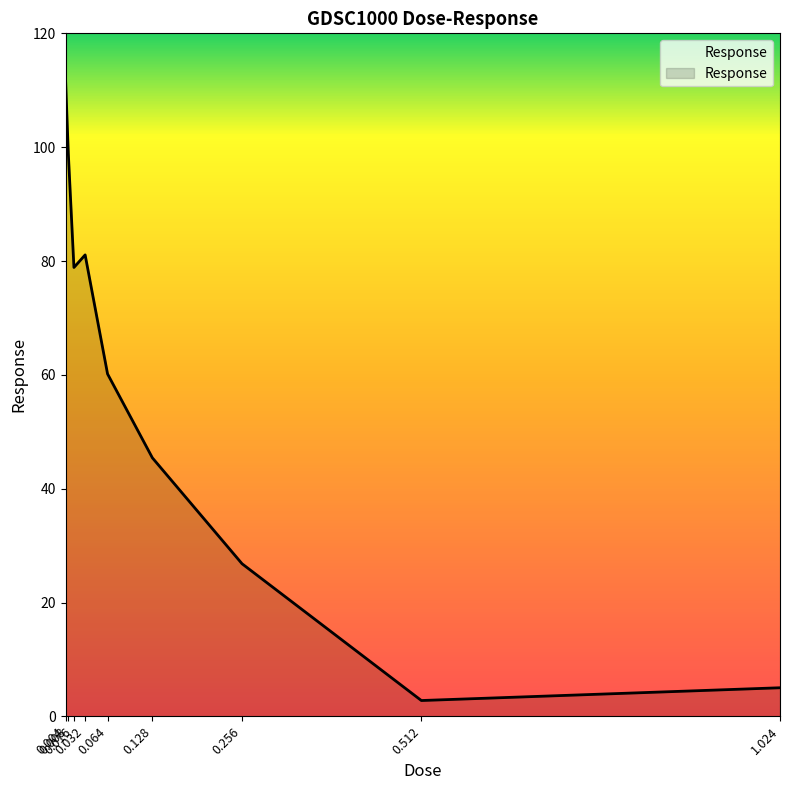

Which has a higher value, 0.016 or 0.004?

0.004